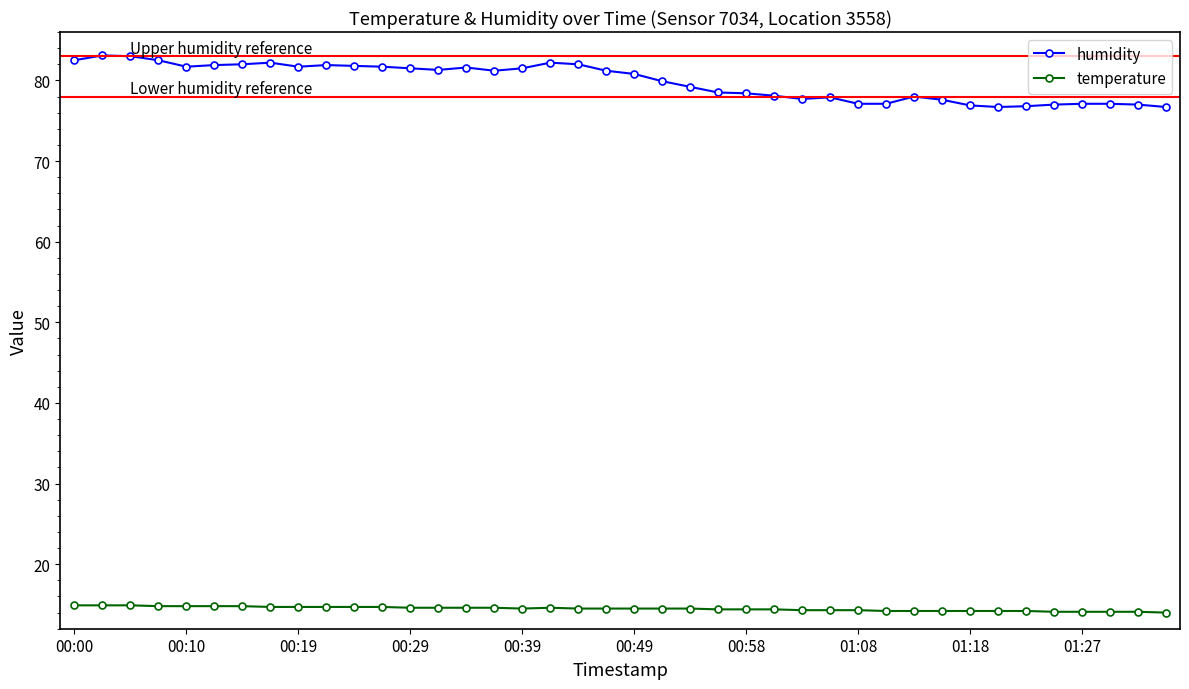

True or false: humidity and temperature intersect in this chart.

False